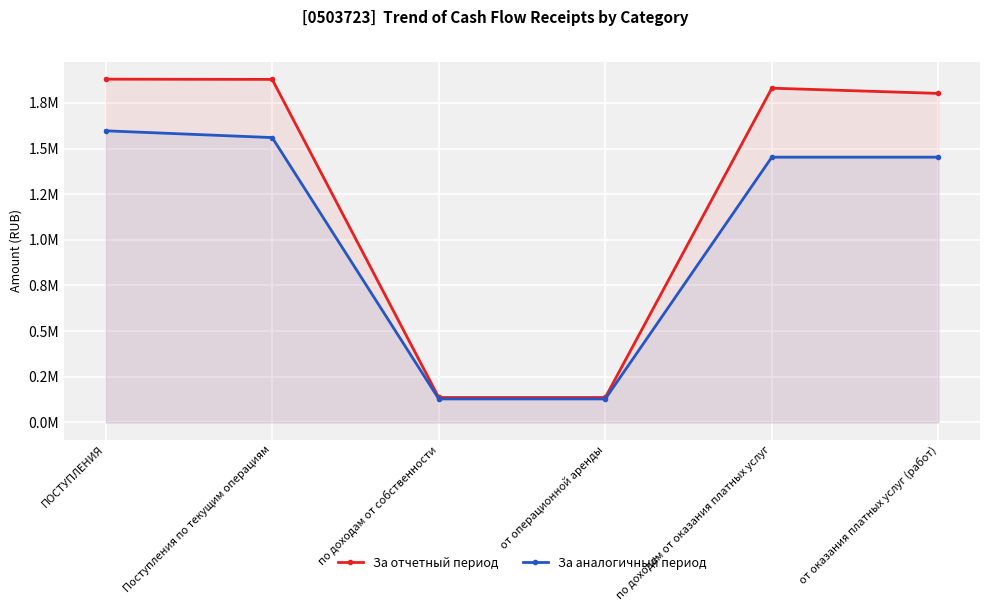

What is the label of the 2nd point from the right?

по доходам от оказания платных услуг